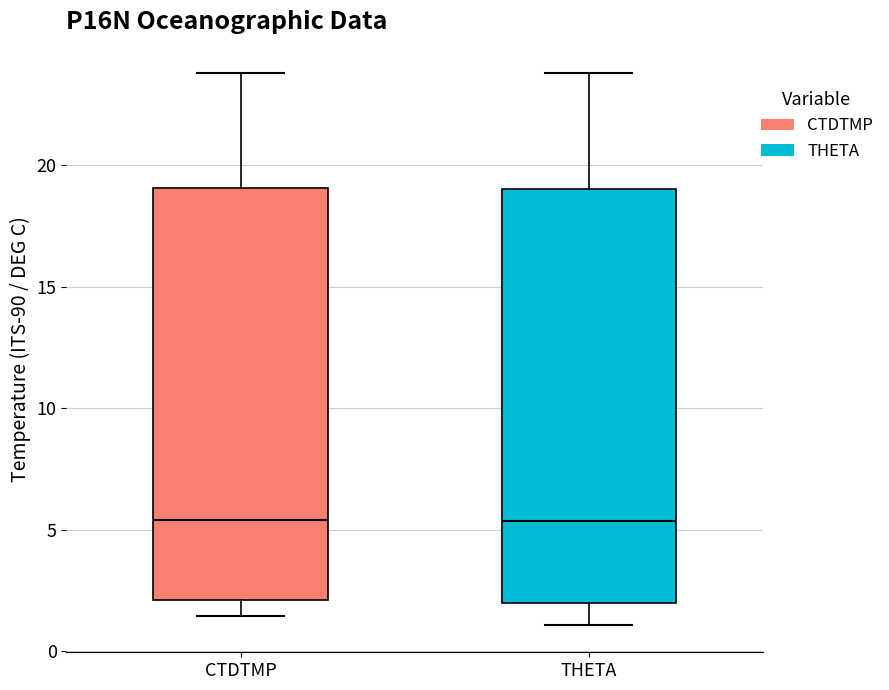

Reading left to right, transcribe this box plot: for each box, give where its median line is, the range the box spans, and where its two whiskers end, as read against the y-axis. The values are not printed on the chart, so give them approximately, as read against the axis.

CTDTMP: median 5.5, box 2.0 to 19.0, whiskers 1.5 to 24.0
THETA: median 5.5, box 2.0 to 19.0, whiskers 1.0 to 24.0